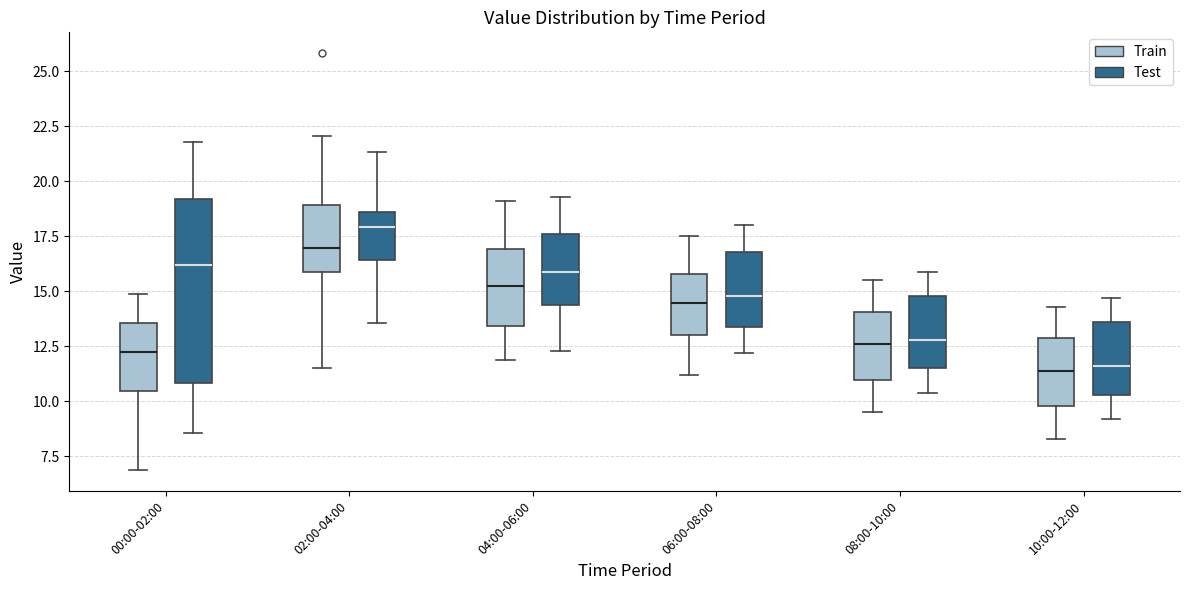

Reading left to right, transcribe this box plot: for each box, give where its median line is, the range the box spans, and where its two whiskers end, as read against the y-axis. The values are not printed on the chart, so give them approximately, as read against the axis.

00:00-02:00 (Train): median 12.5, box 10.5 to 13.5, whiskers 7.0 to 15.0
00:00-02:00 (Test): median 16.0, box 11.0 to 19.0, whiskers 8.5 to 22.0
02:00-04:00 (Train): median 17.0, box 16.0 to 19.0, whiskers 11.5 to 22.0
02:00-04:00 (Test): median 18.0, box 16.5 to 18.5, whiskers 13.5 to 21.5
04:00-06:00 (Train): median 15.5, box 13.5 to 17.0, whiskers 12.0 to 19.0
04:00-06:00 (Test): median 16.0, box 14.5 to 17.5, whiskers 12.5 to 19.5
06:00-08:00 (Train): median 14.5, box 13.0 to 16.0, whiskers 11.0 to 17.5
06:00-08:00 (Test): median 15.0, box 13.5 to 17.0, whiskers 12.0 to 18.0
08:00-10:00 (Train): median 12.5, box 11.0 to 14.0, whiskers 9.5 to 15.5
08:00-10:00 (Test): median 13.0, box 11.5 to 15.0, whiskers 10.5 to 16.0
10:00-12:00 (Train): median 11.5, box 10.0 to 13.0, whiskers 8.5 to 14.5
10:00-12:00 (Test): median 11.5, box 10.5 to 13.5, whiskers 9.0 to 14.5